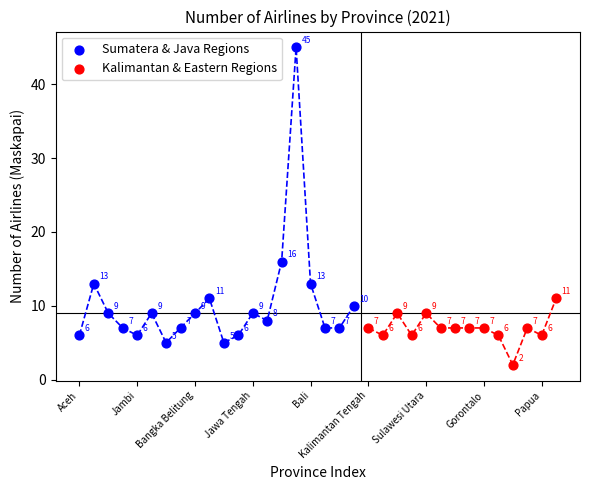

Which series reaches the maximum Y coordinate?

Sumatera & Java Regions